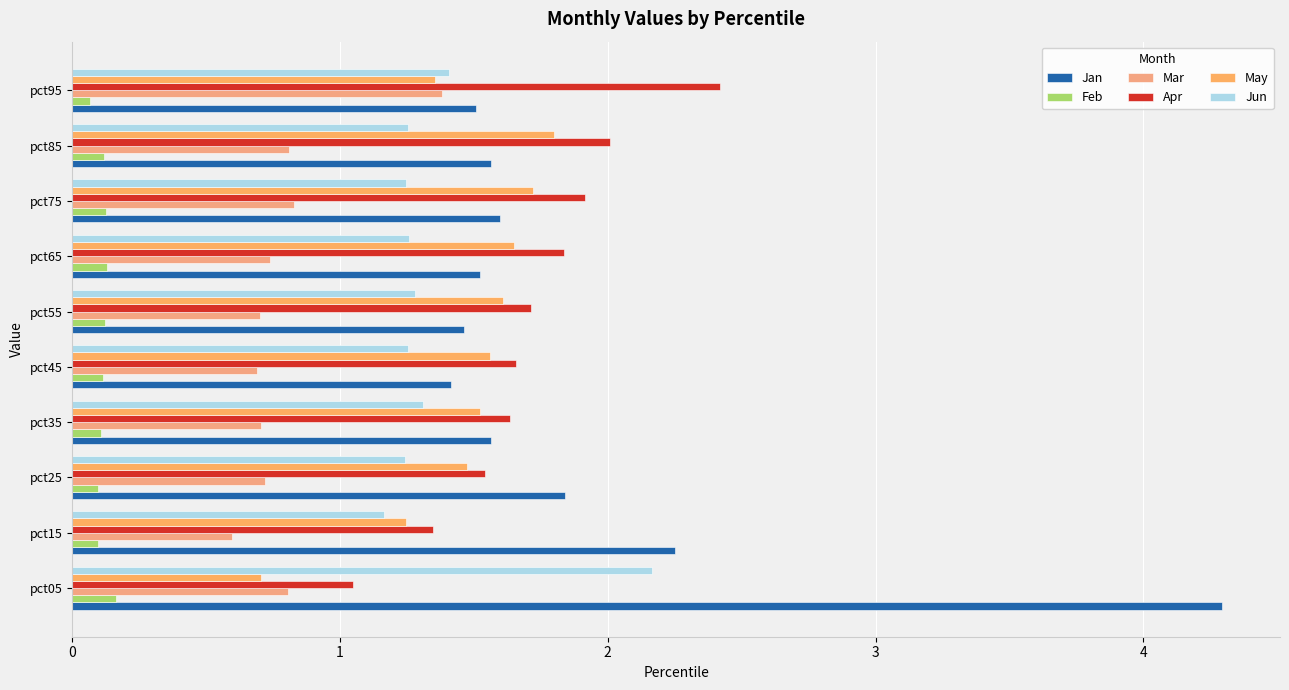

What is the sum of all Apr values?

17.1